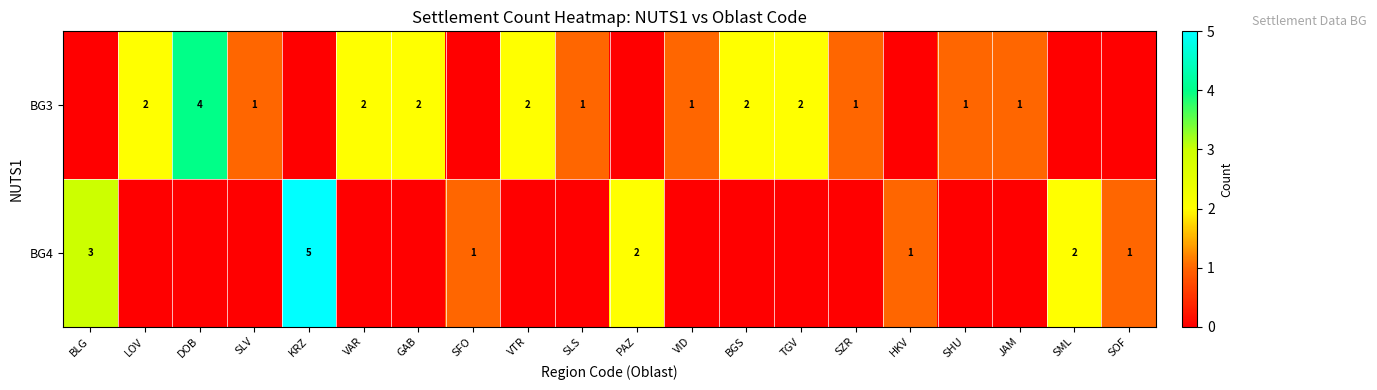

The value of BG3 at VID is 2. True or false?

False